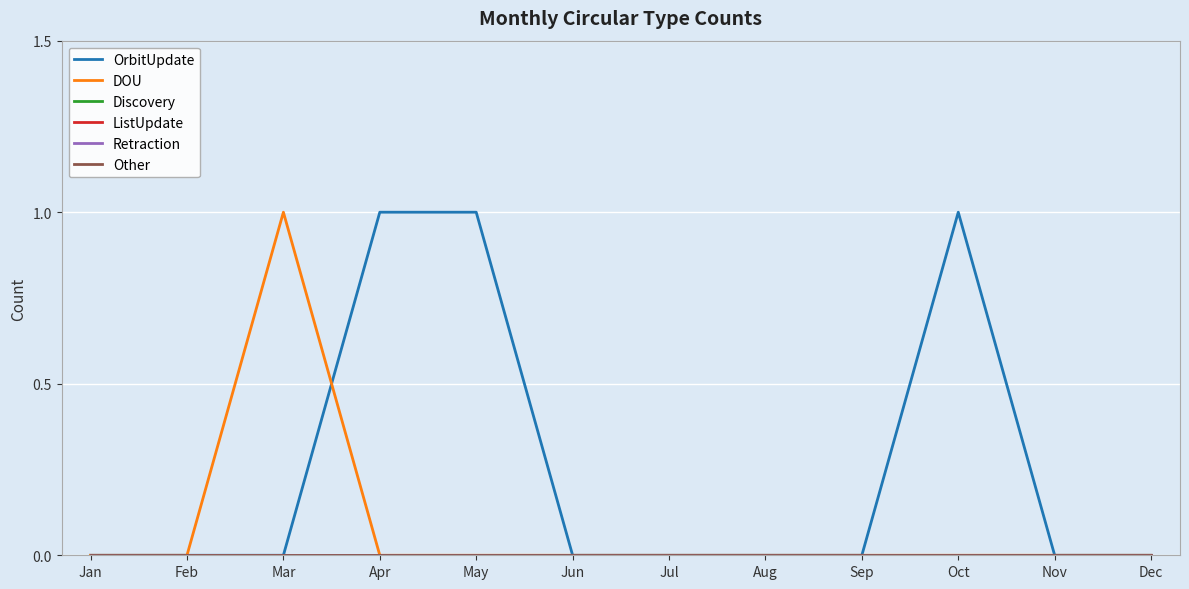

Does the chart have visible grid lines?

Yes